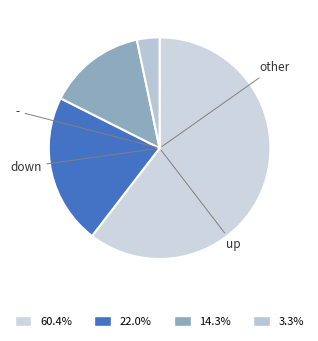

Count the number of slices in the pie.

4